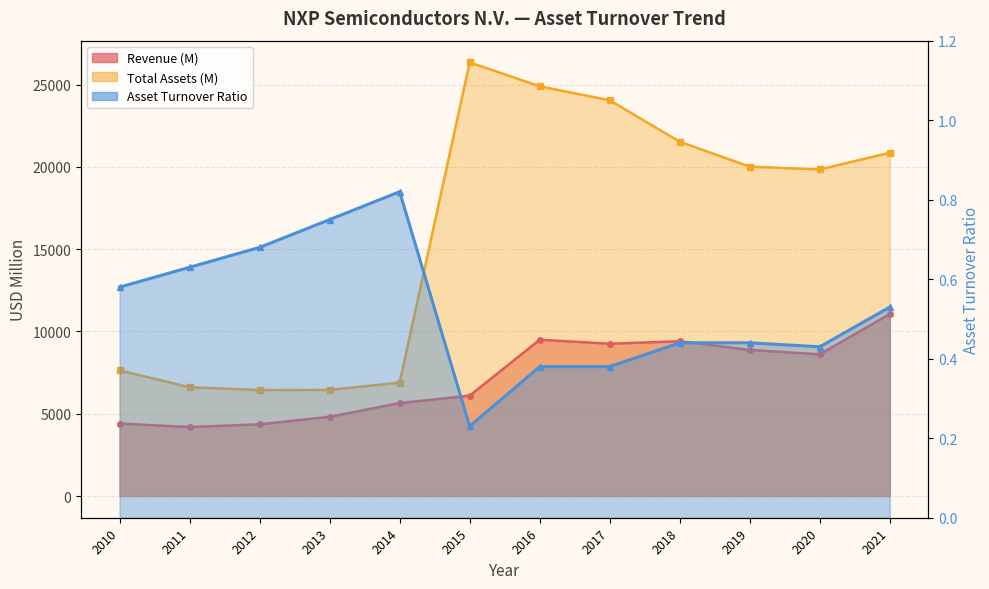

How many values in the Revenue (M) series are below 8612?

6